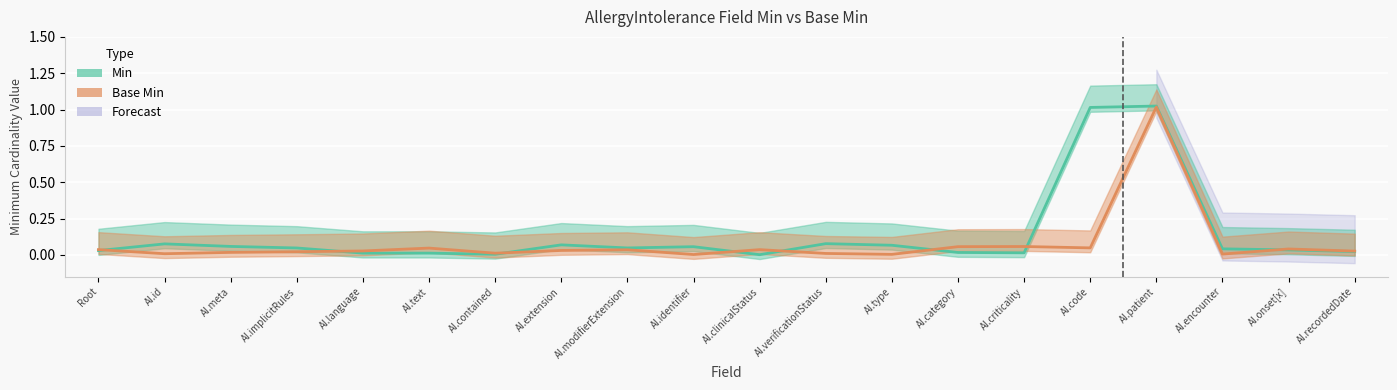

What is the label of the 17th point from the left?

AI.patient